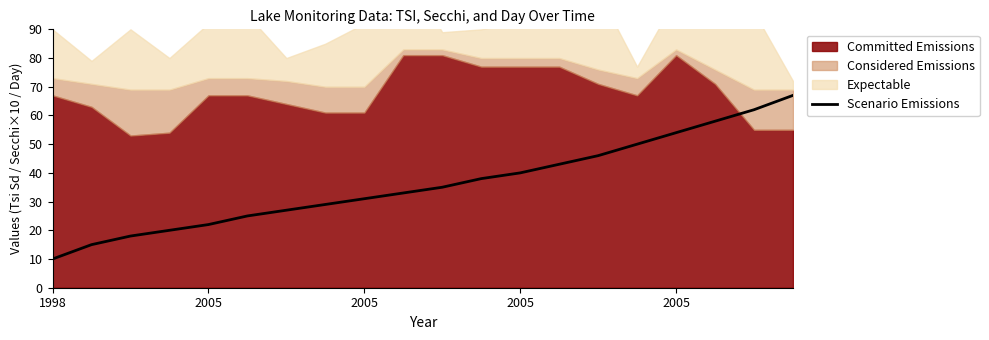

What is the approximate value at 19, to the nearest 10?

70